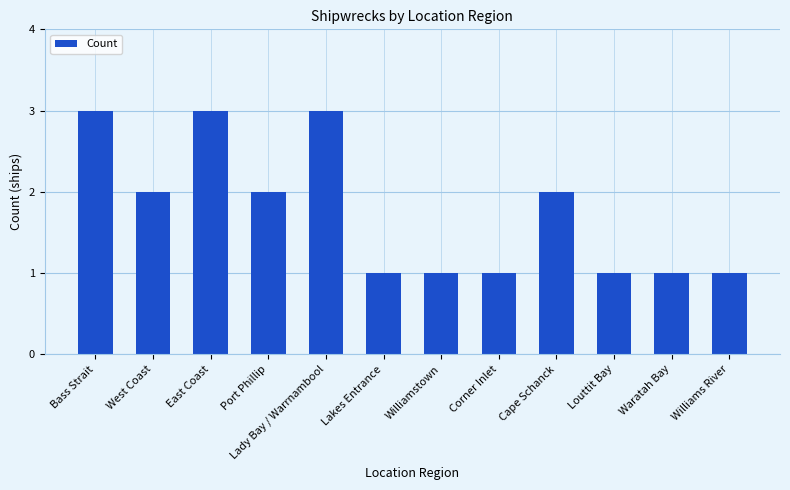

What is the greatest value displayed?

3